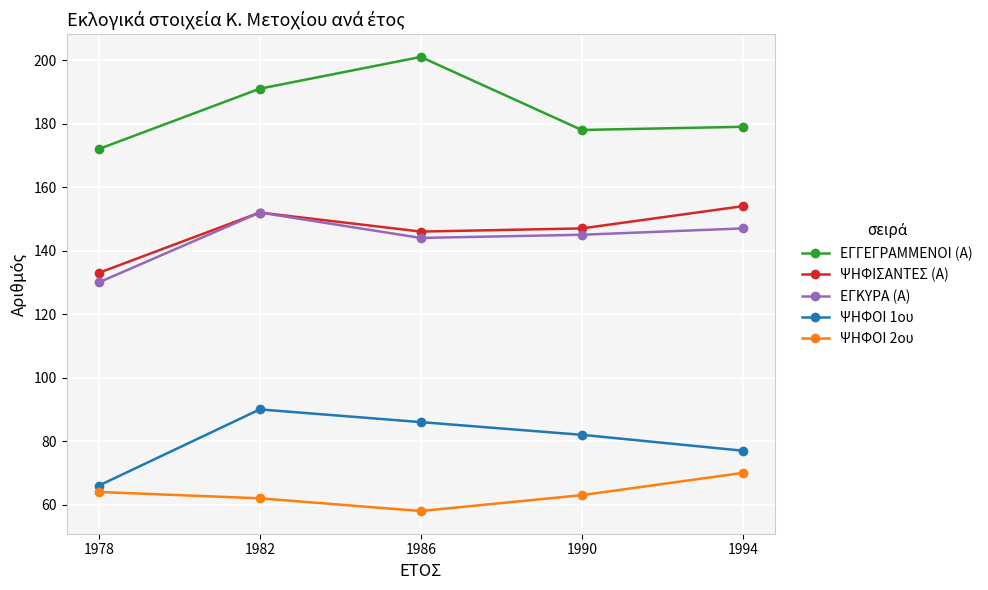

Does the chart display data point markers on the line(s)?

Yes